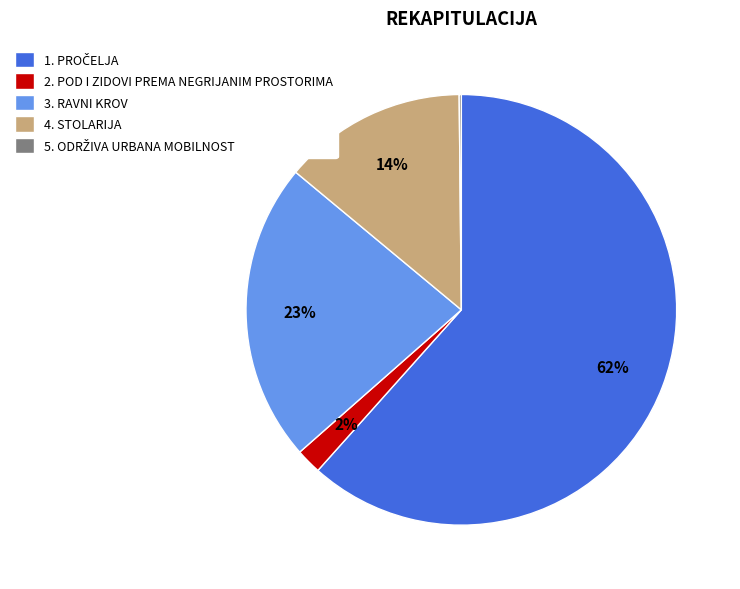

To the nearest percent, what is the difference between the largest and smallest slice percentages?

61%